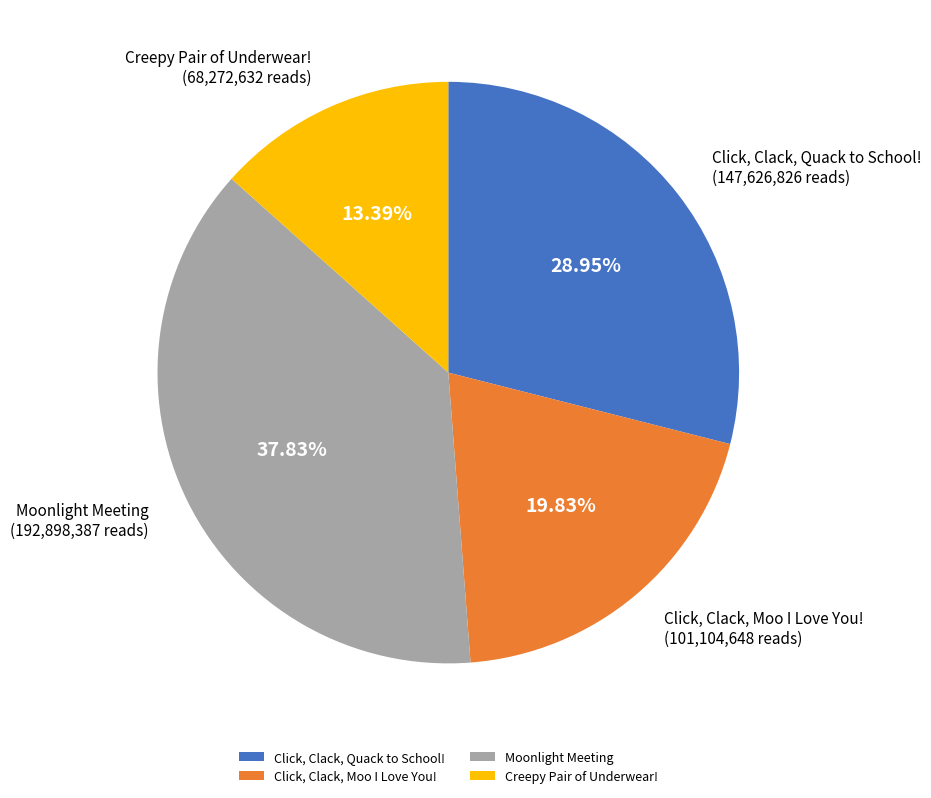

Which slice is the smallest?

Creepy Pair of Underwear!